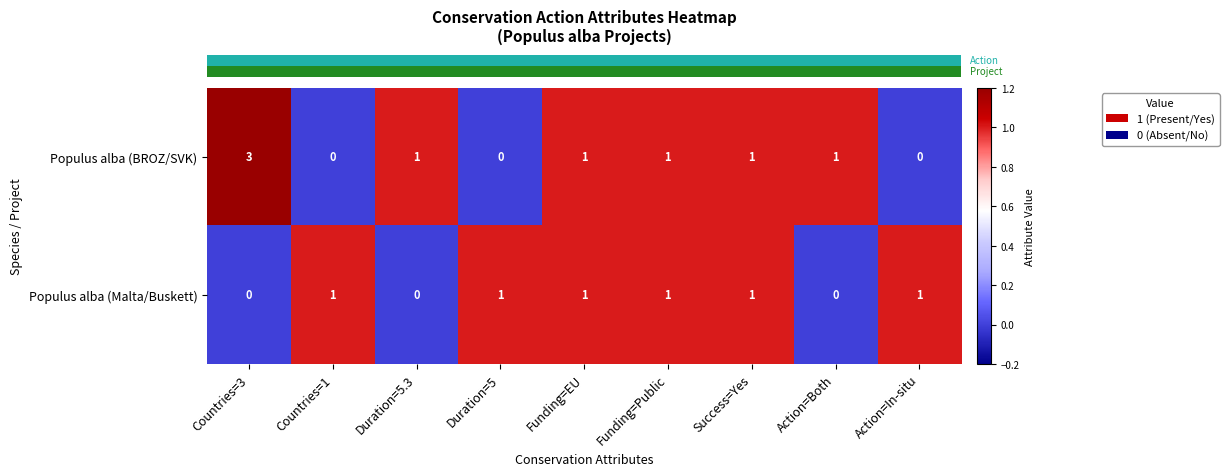

What is the total value across all series at Action=In-situ?

1